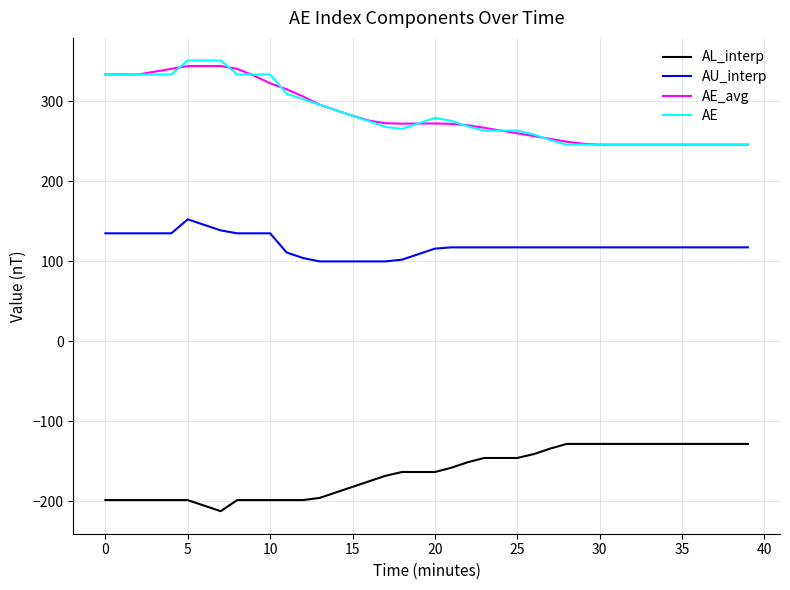

What is the lowest value of the AE_avg series?

245.6